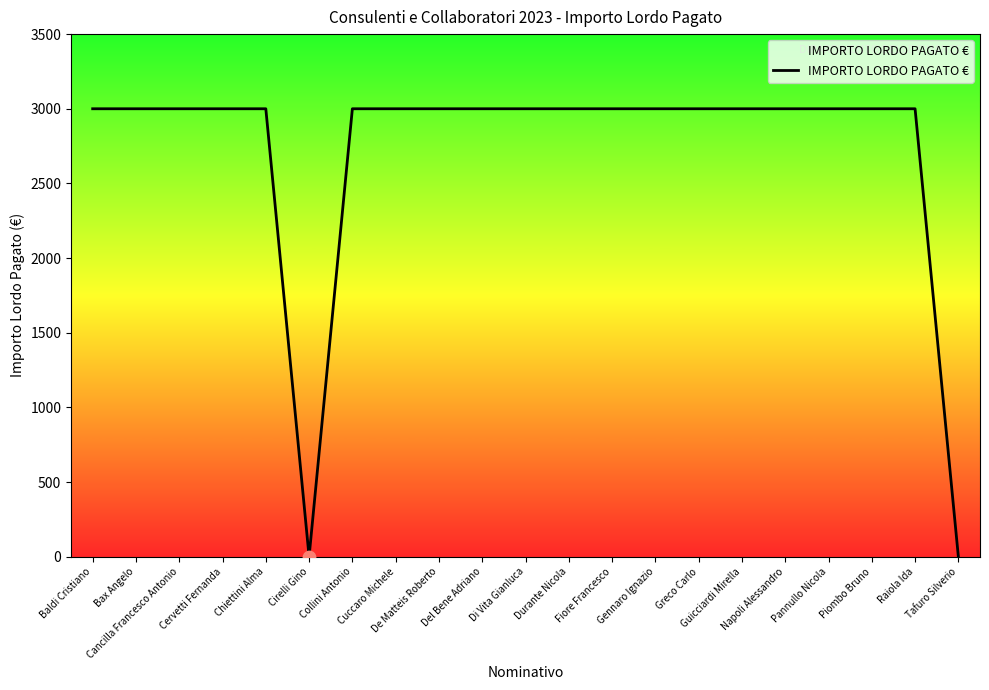

What is the difference between the maximum and minimum values?

3000